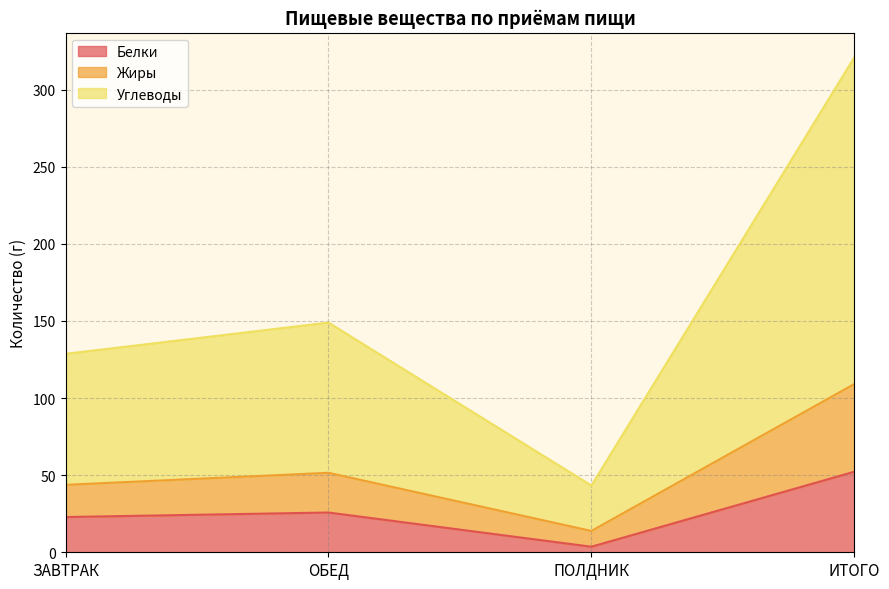

How many lines are shown in the chart?

3